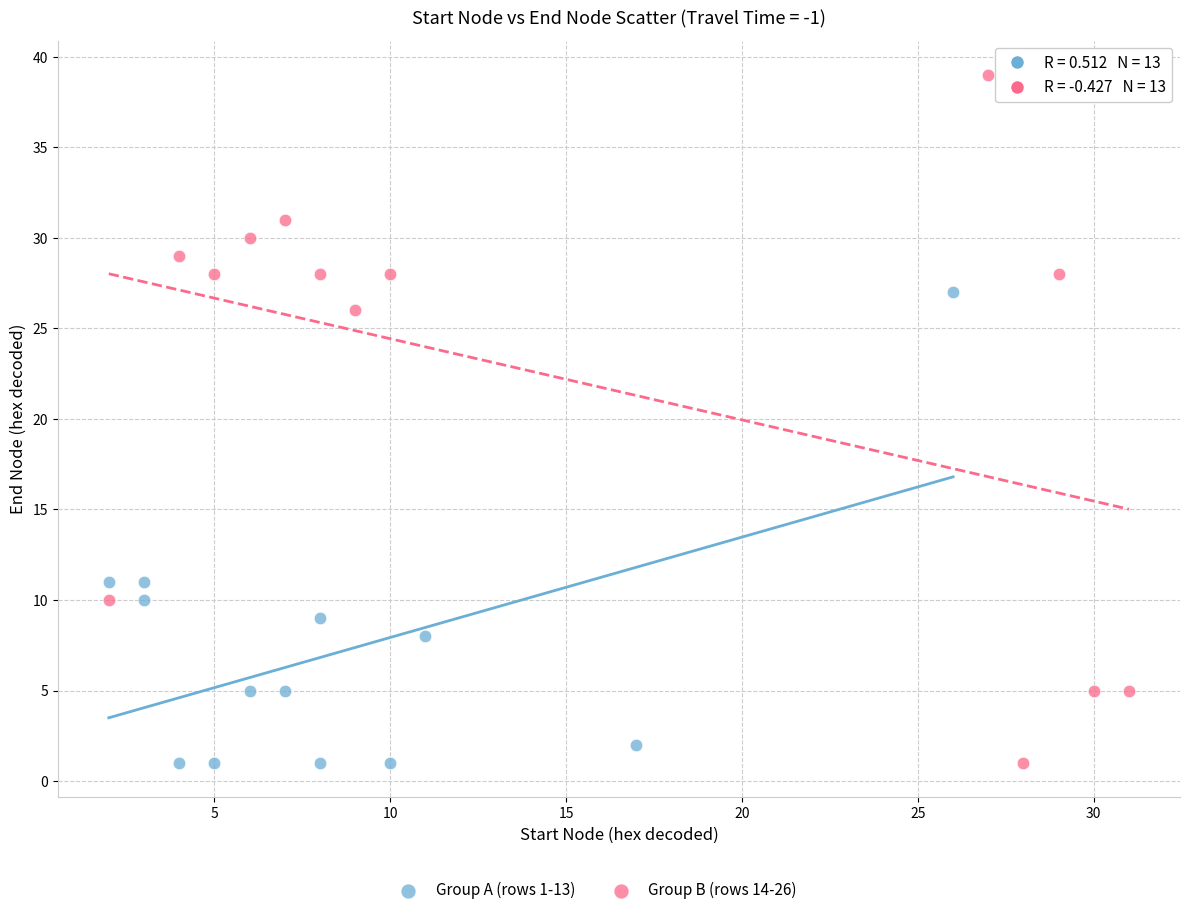

Which series has the largest Y range (max minus min)?

Group B (rows 14-26)